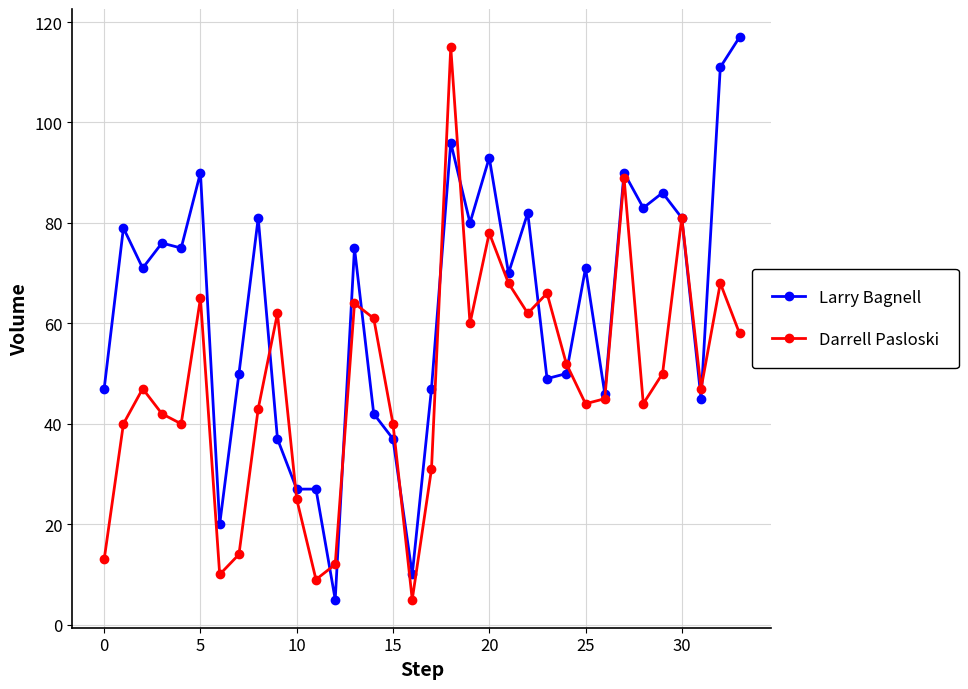

What is the value of the Larry Bagnell point at the 33rd from the left?

111